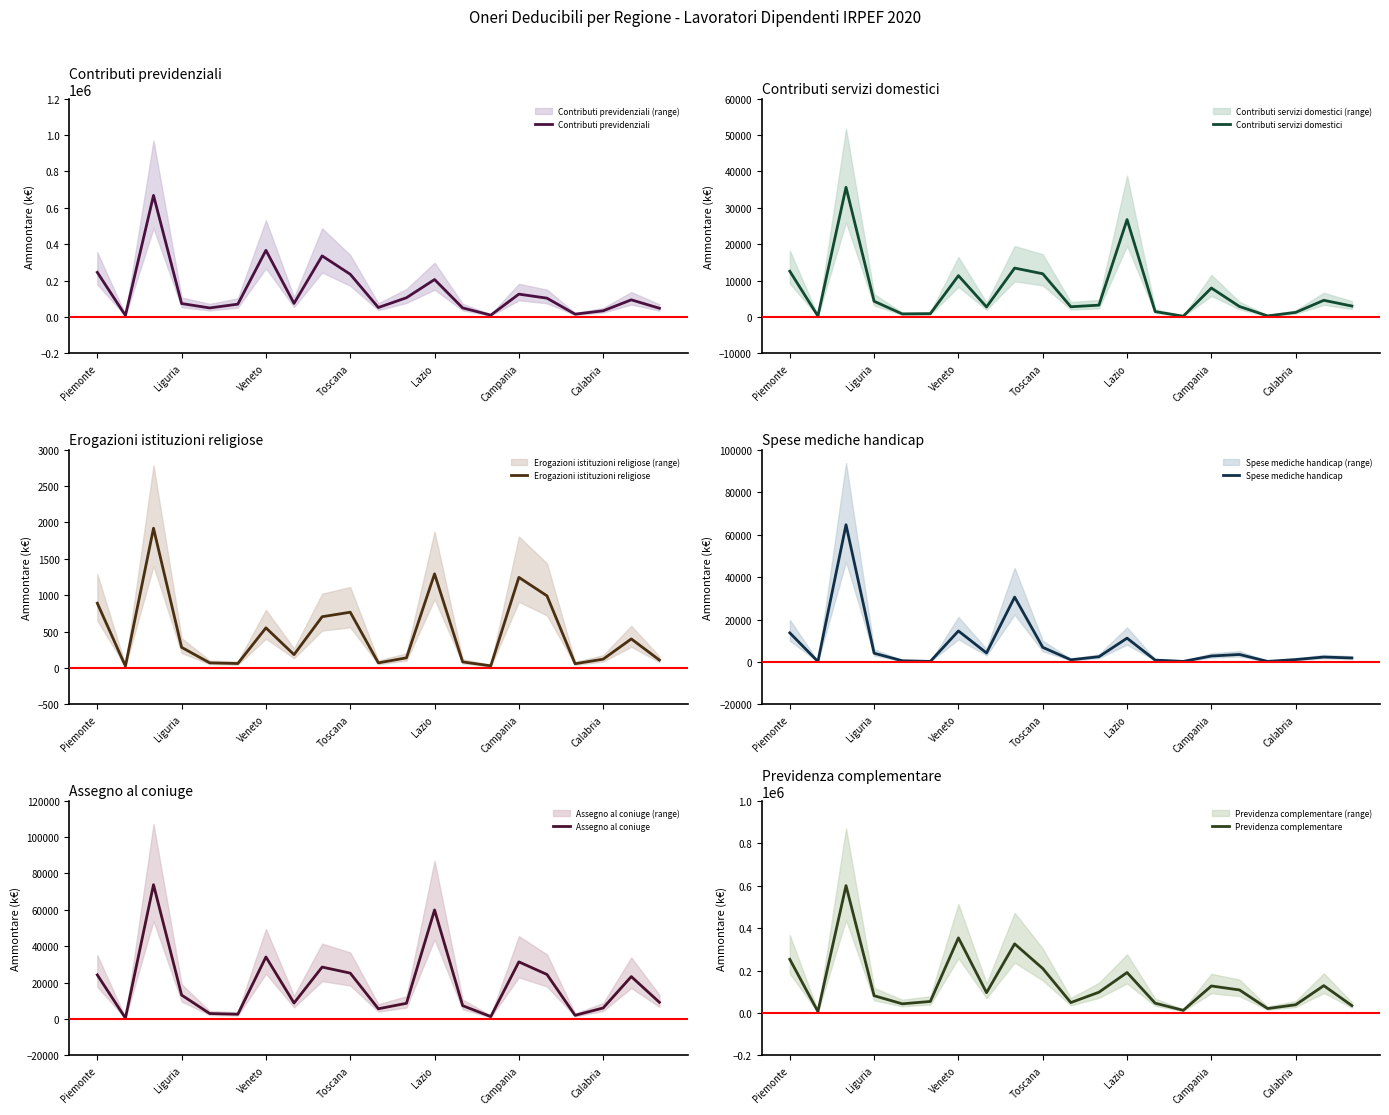

What is the value of the Previdenza complementare point at the 3rd from the left?

599930